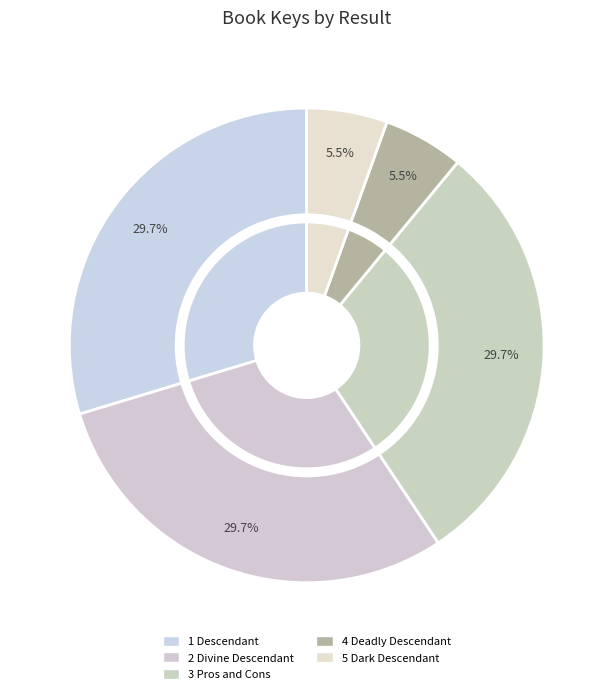

To the nearest percent, what portion does 5 Dark Descendant represent?

5%